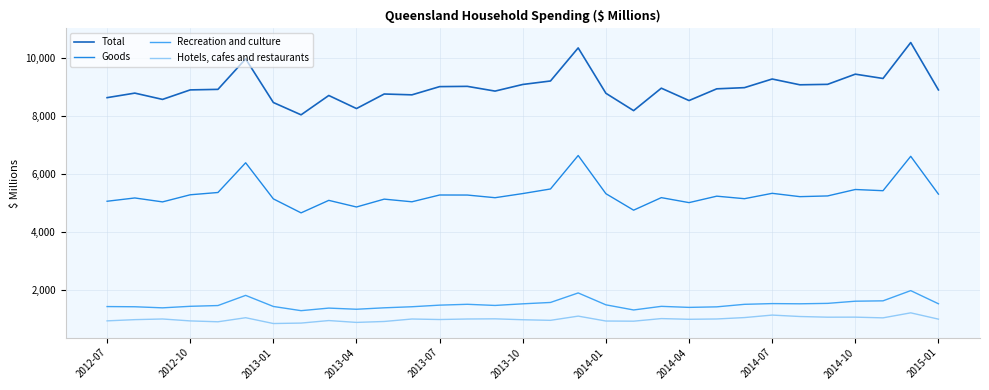

Which series has the largest total across all categories?

Total